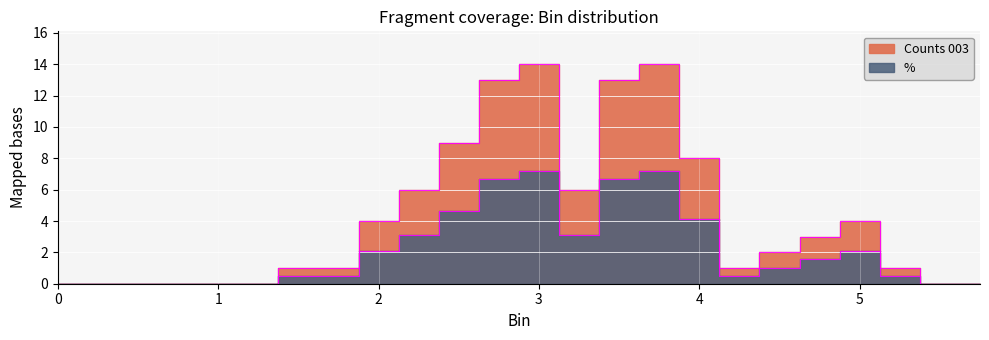

Between 4.75 and 0.0, which is larger?

4.75